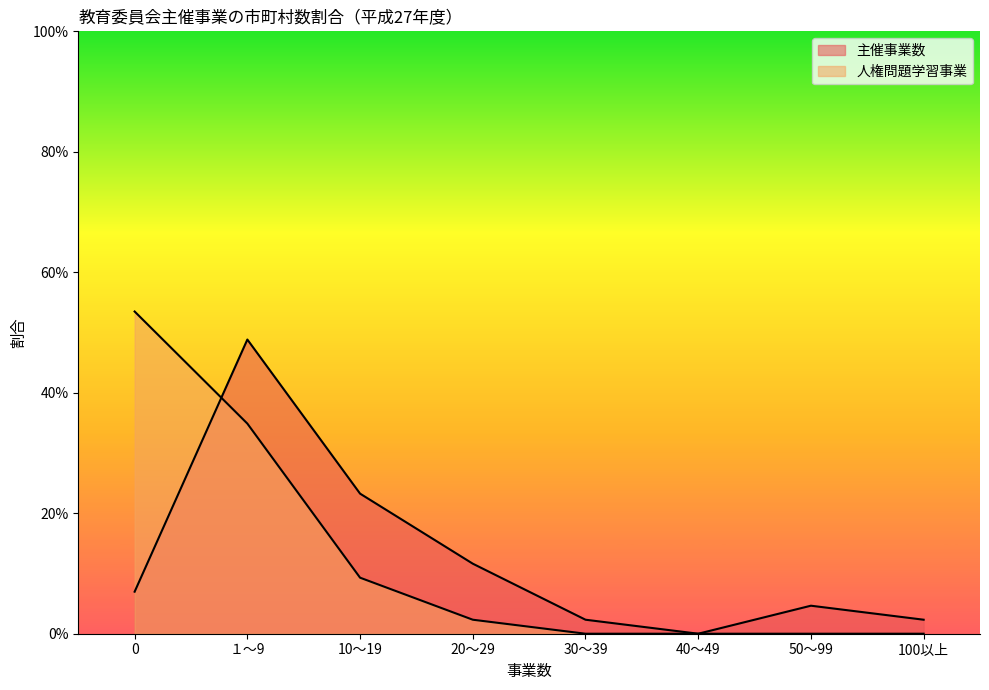

At which category does 主催事業数 reach its first local valley?

40～49